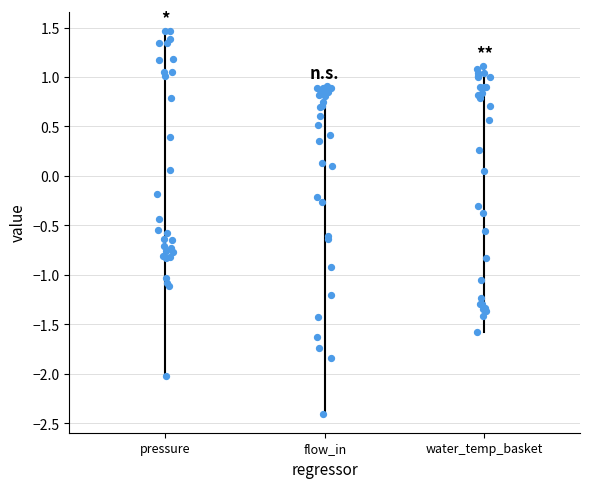

Is the value of flow_in at 25 greater than the value of water_temperature_basket at 4?

Yes